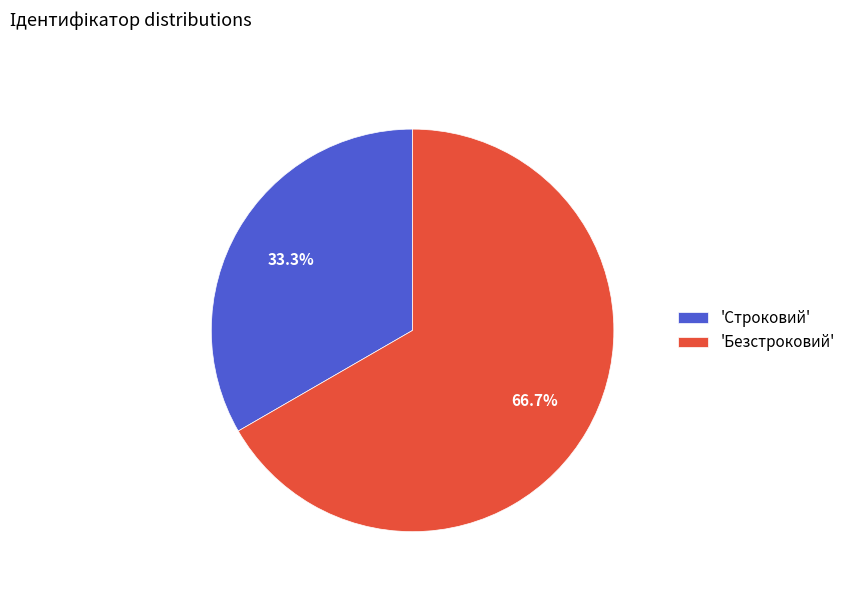

Count the number of slices in the pie.

2